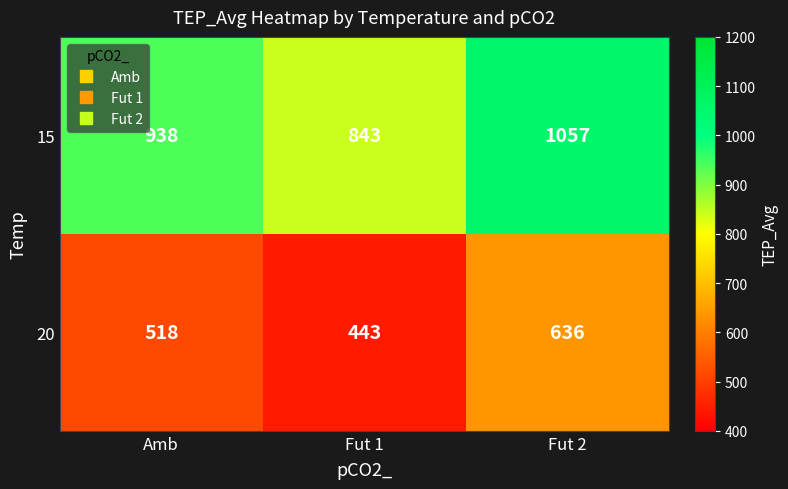

What is the total value across all series at Fut 1?

1286